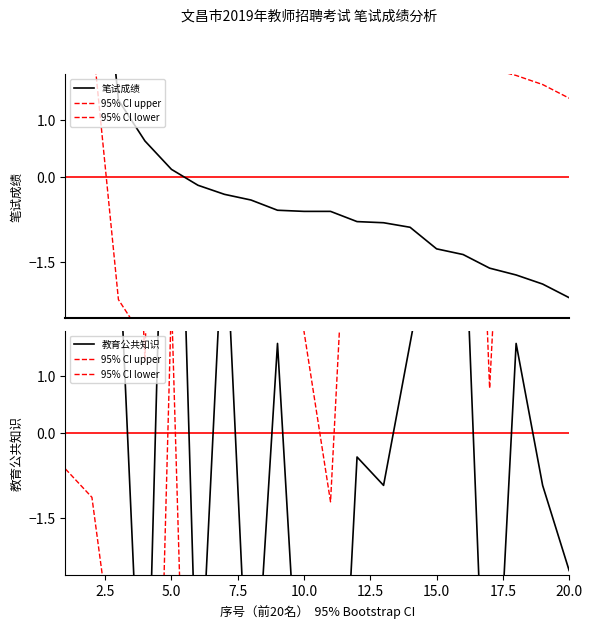

What is the value of the 教育公共知识 point at the 2nd from the left?

7.1